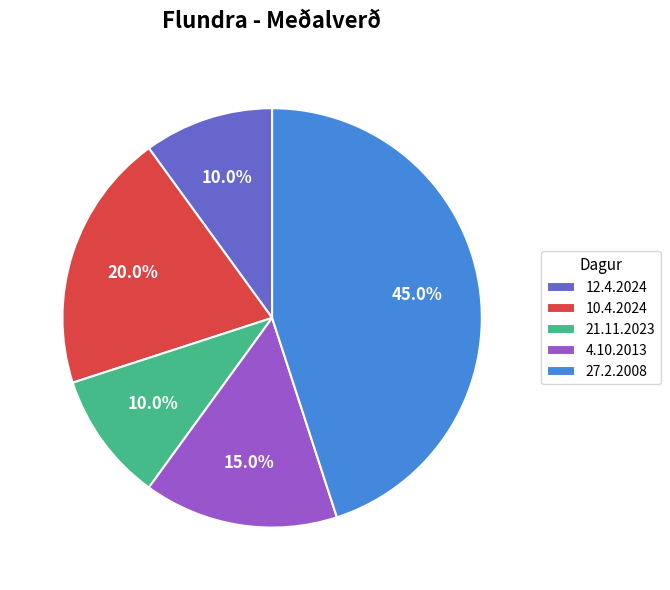

True or false: 12.4.2024 accounts for 10% of the total.

True